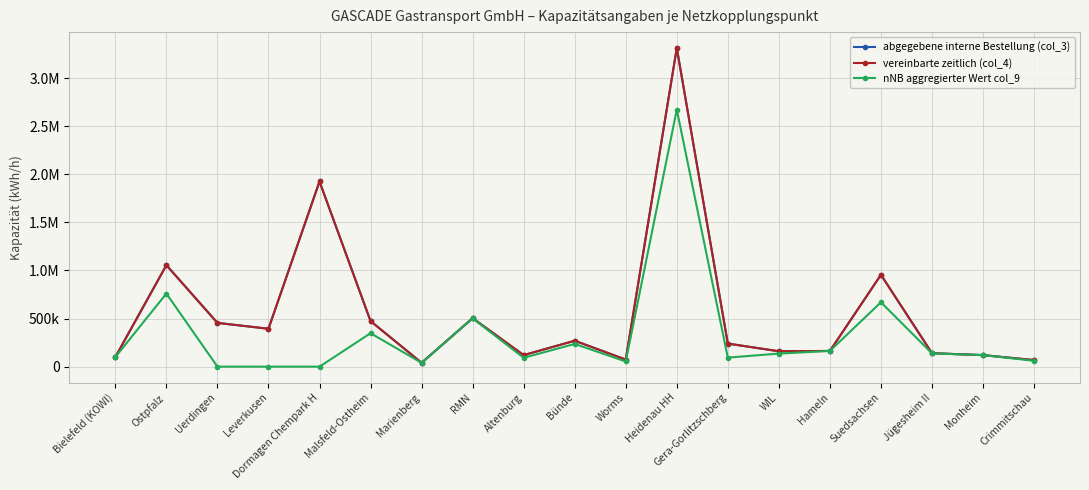

Which label corresponds to the smallest value in the chart?

Uerdingen